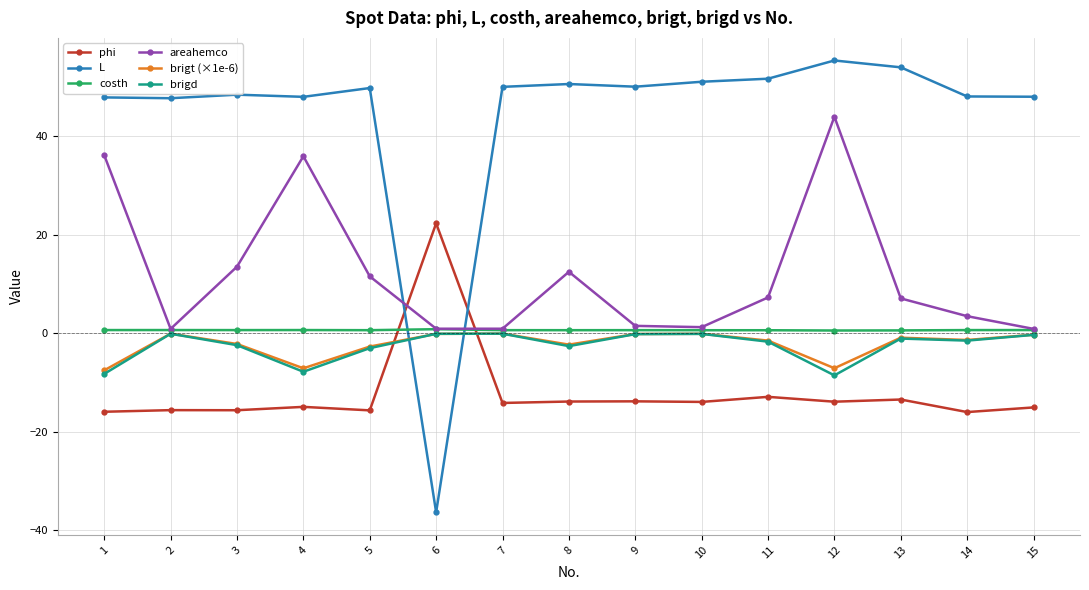

At which category is the sum across all series the highest?

12